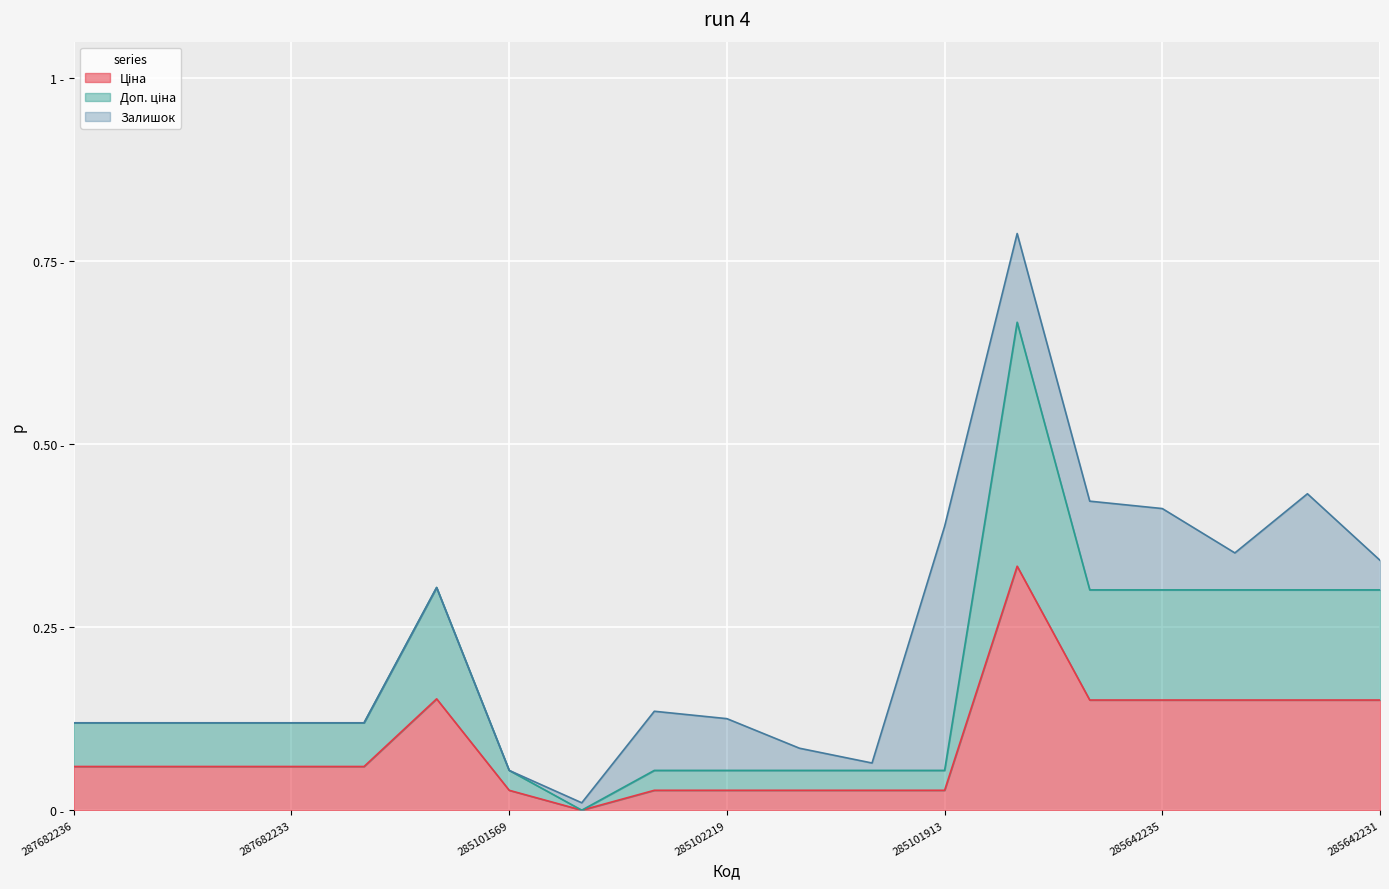

What is the value of the Ціна point at the 14th from the left?

0.3